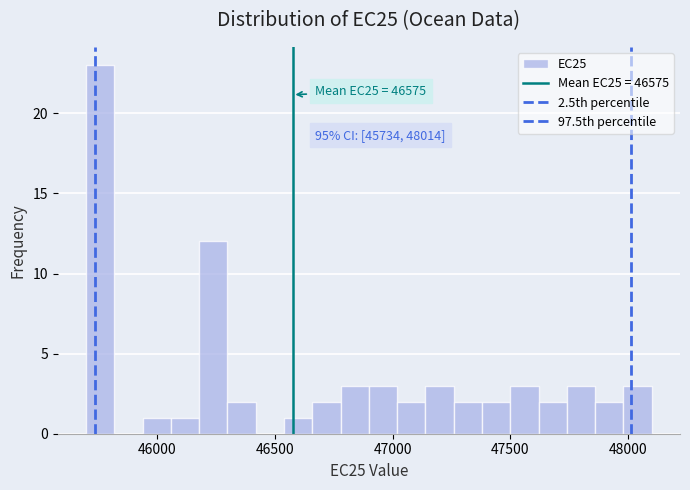

Read against the x-axis, roughly where is the centre of the tallest bar?

45750